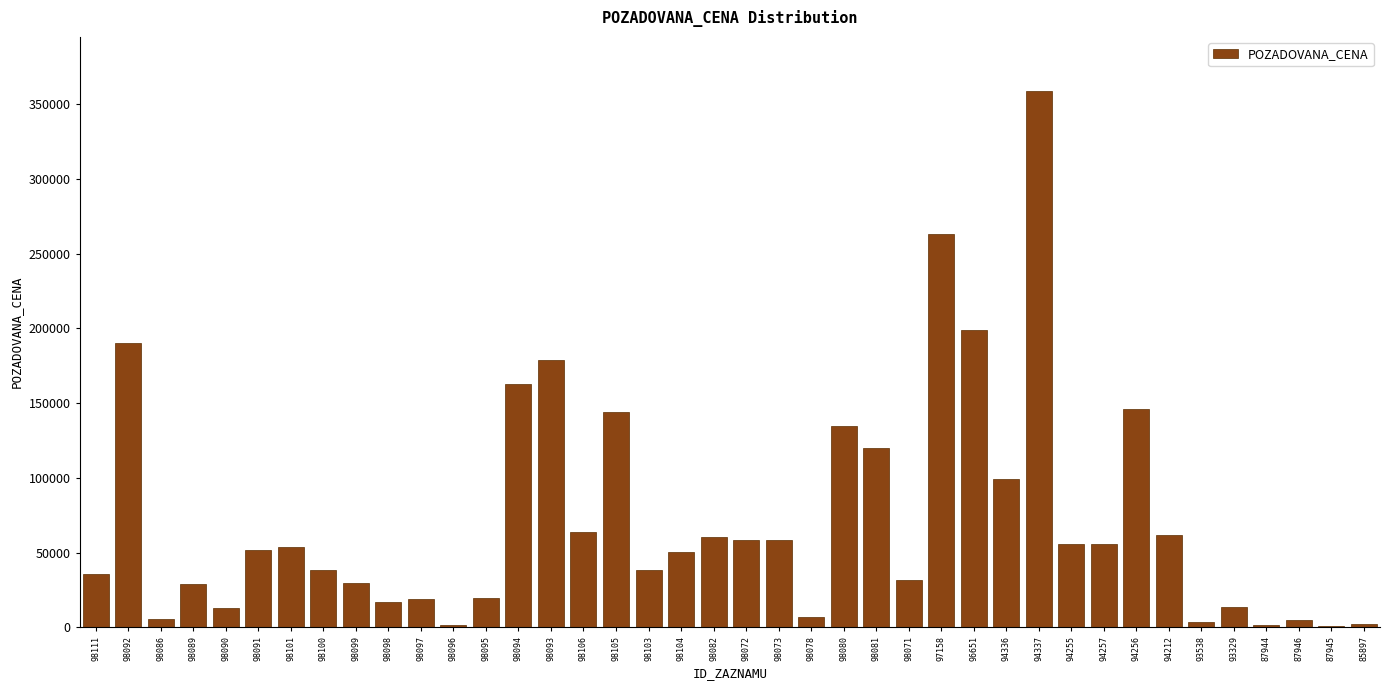

Approximately how many times larger is the value at 98073 compared to 98111?

1.6